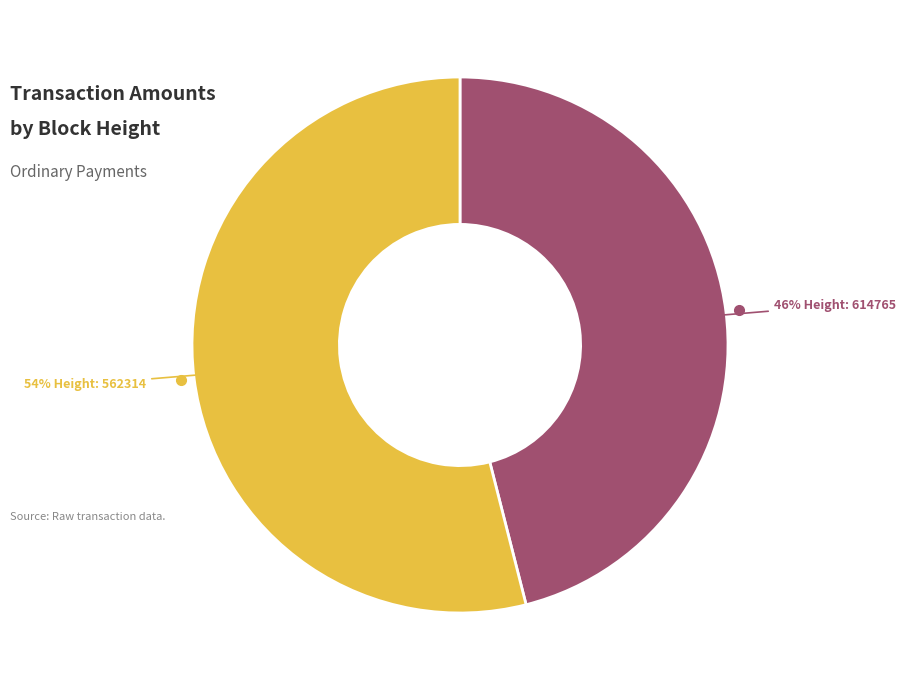

Is there any slice that represents more than half of the pie?

Yes